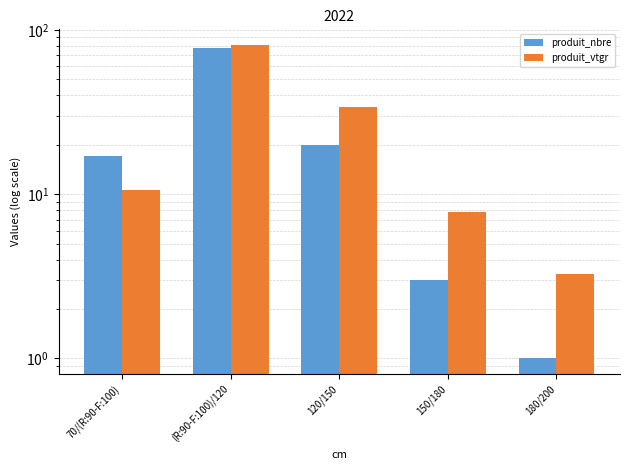

How many series are shown in this chart?

2